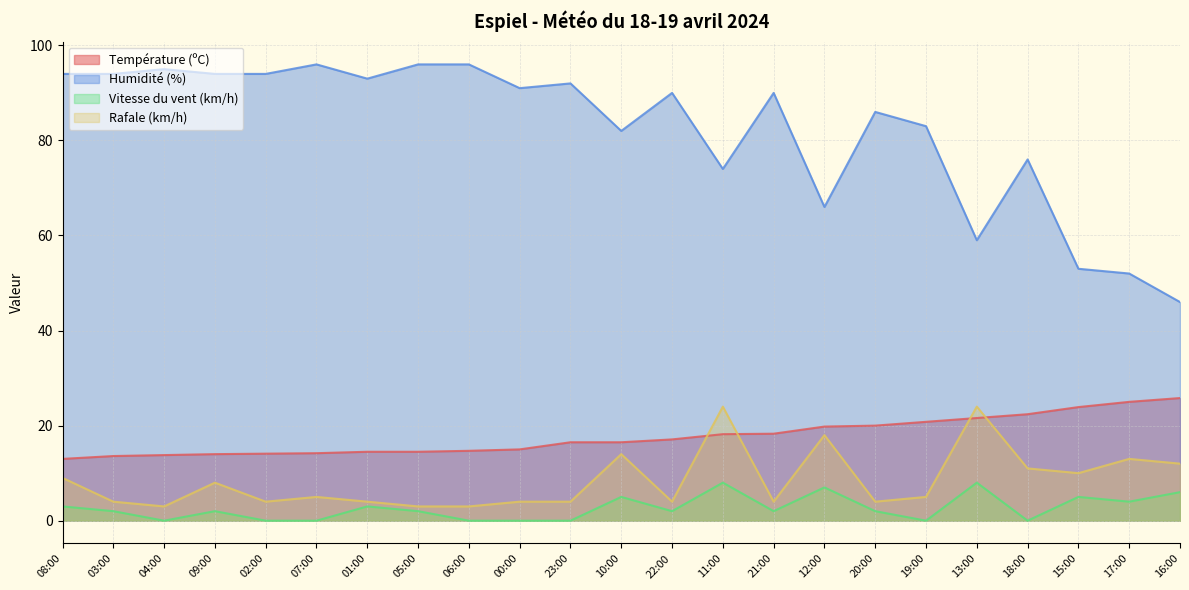

How many categories are shown in the chart?

23